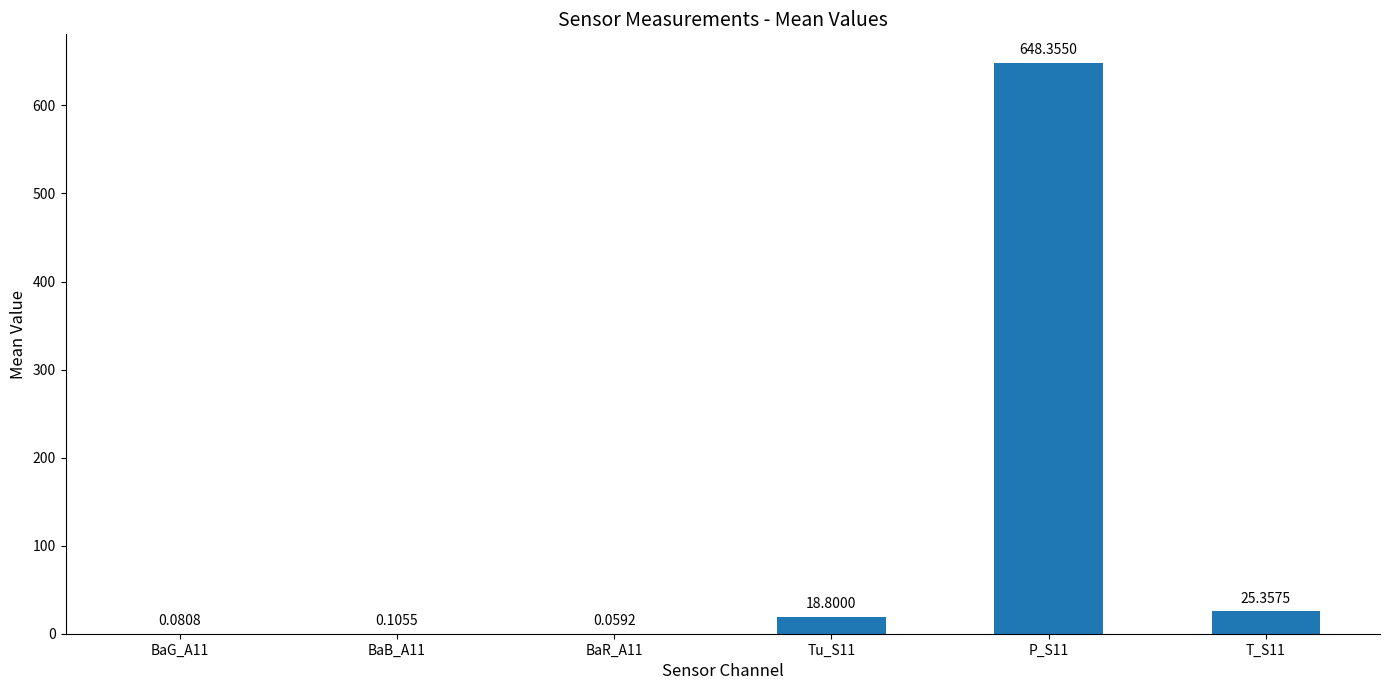

Between T_S11 and BaG_A11, which is larger?

T_S11